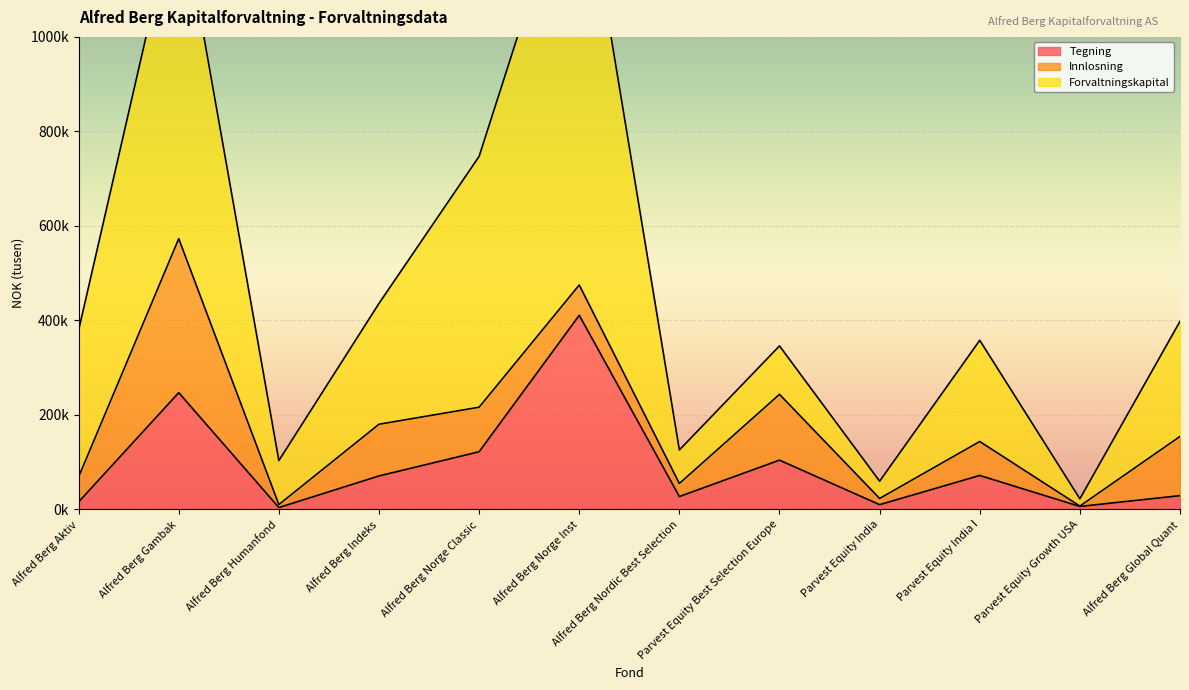

What is the sum of the Innlosning values at Alfred Berg Global Quant and Parvest Equity Growth USA?

126066